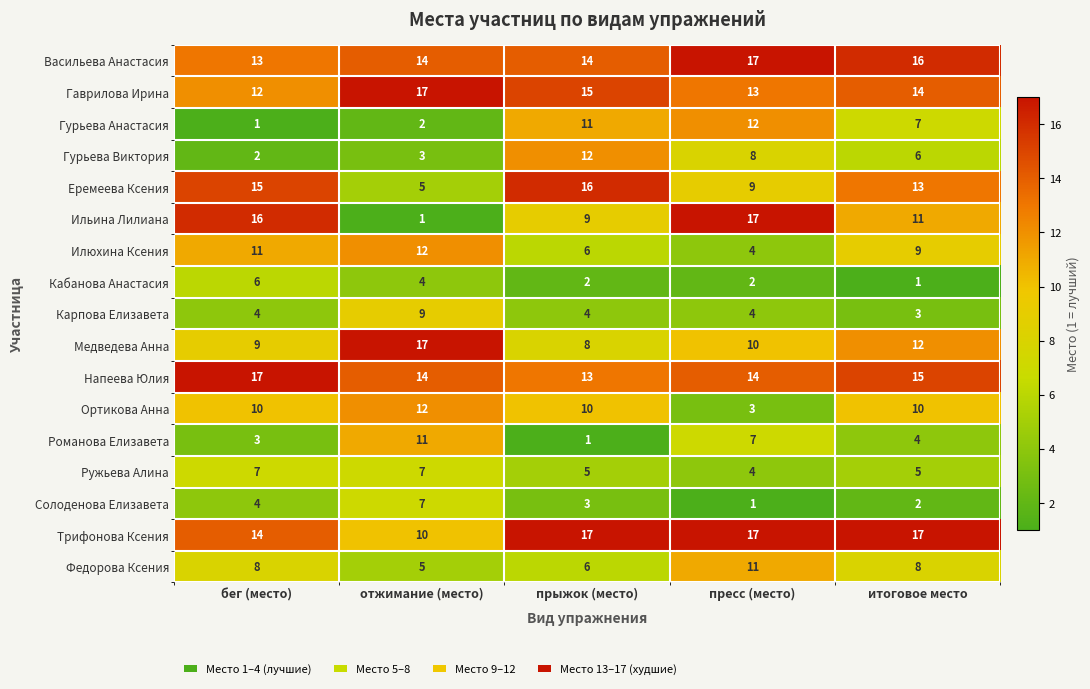

How many data points does each series have?

5